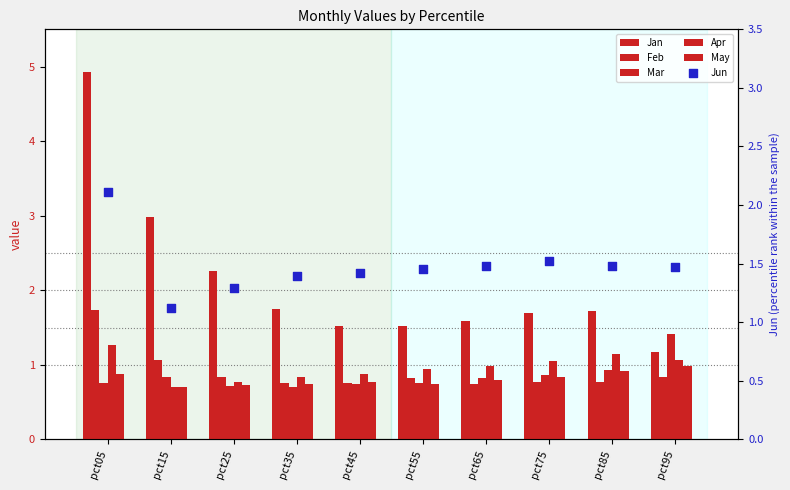

What are all the series names shown in the legend?

Jan, Feb, Mar, Apr, May, Jun